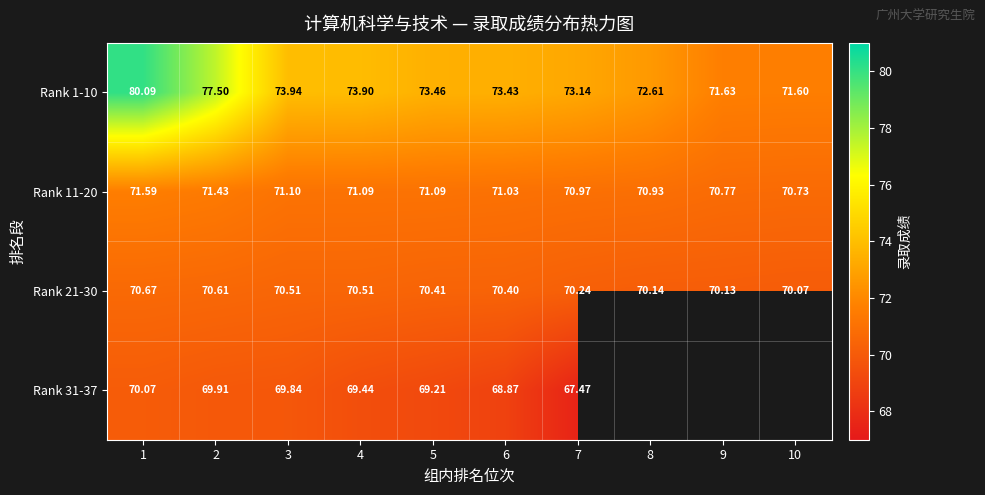

What is the total value across all series at 4?

284.9